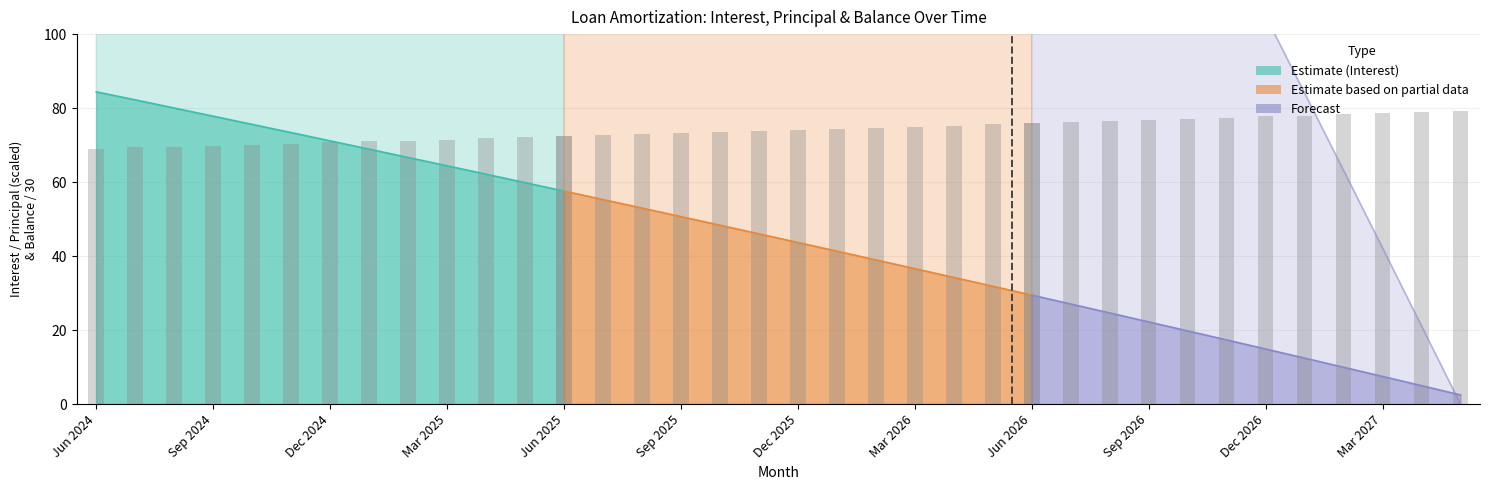

What is the average value?

70.7